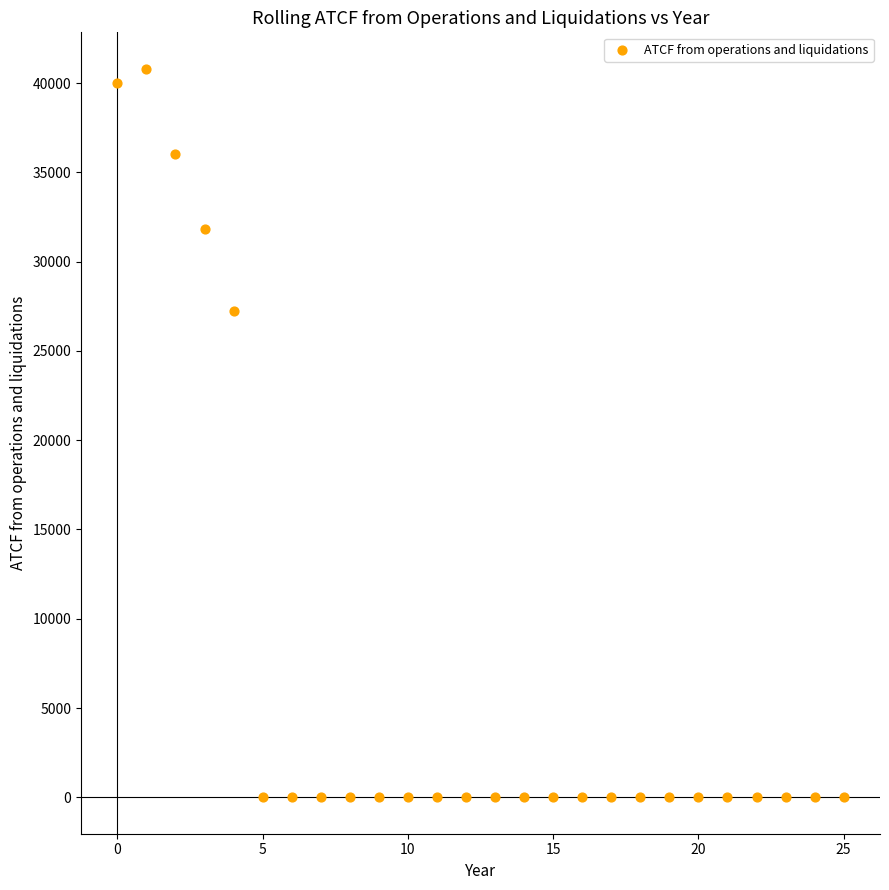

What Y value in the scatter plot is closest to 20400?

27240